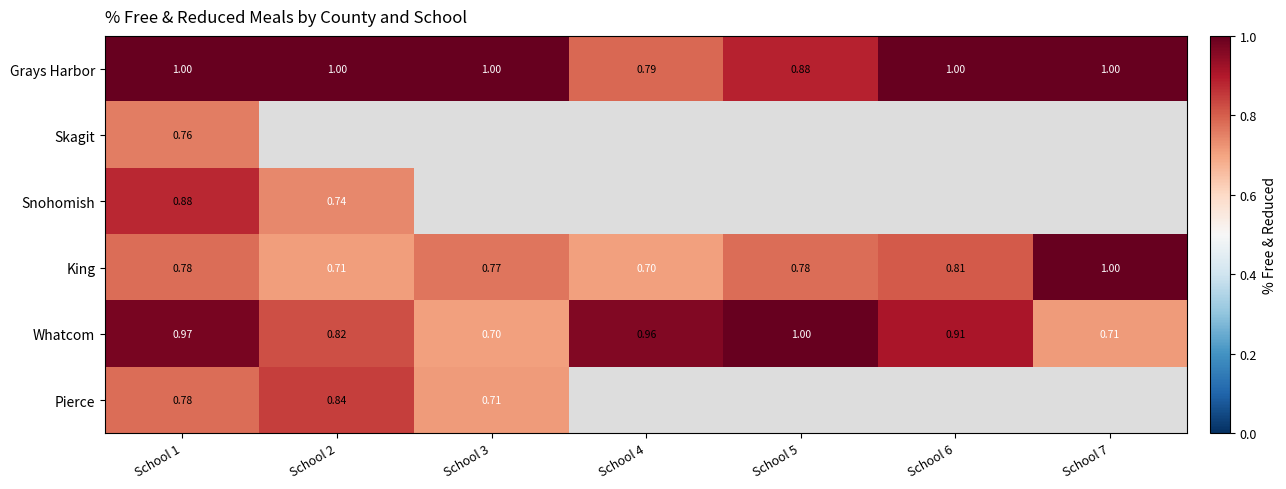

At how many categories does at least one series exceed 0?

7